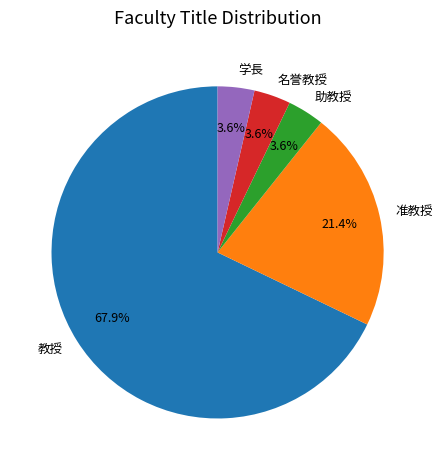

How many slices are in this pie chart?

5